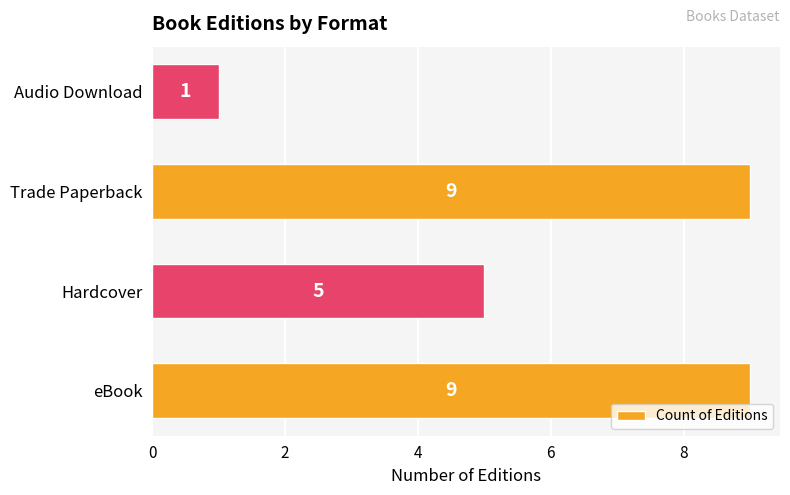

Which label corresponds to the smallest value in the chart?

Audio Download